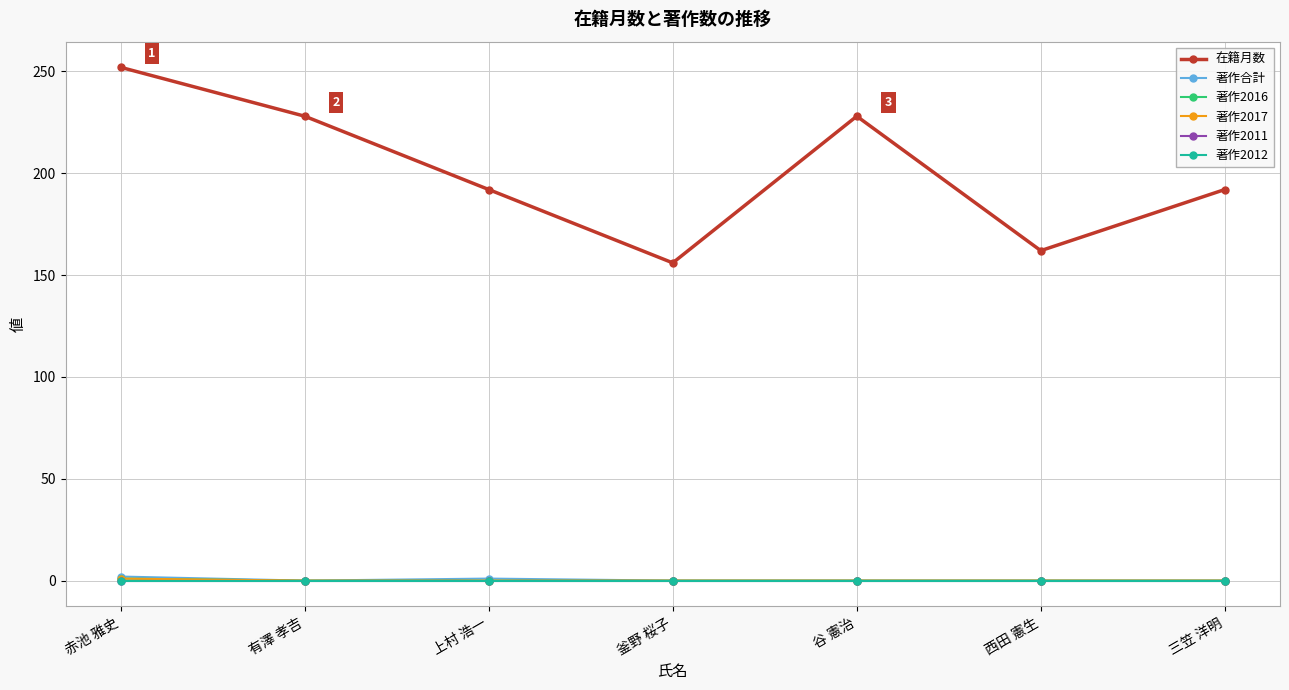

Is this an area chart (filled region under the line)?

No